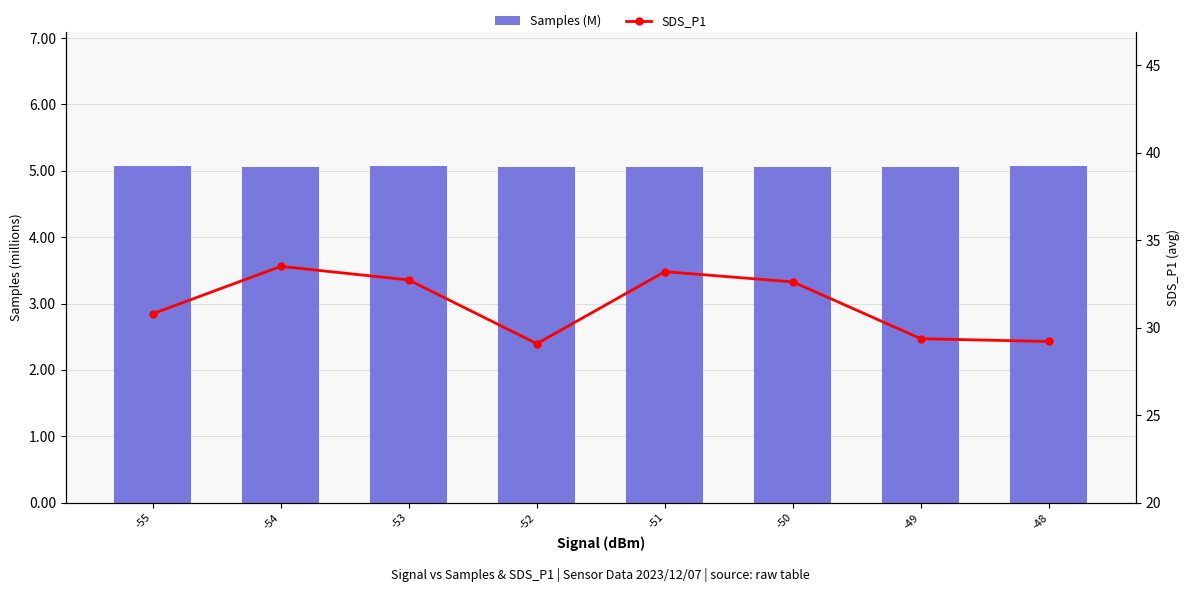

At how many categories does at least one series exceed 16?

8